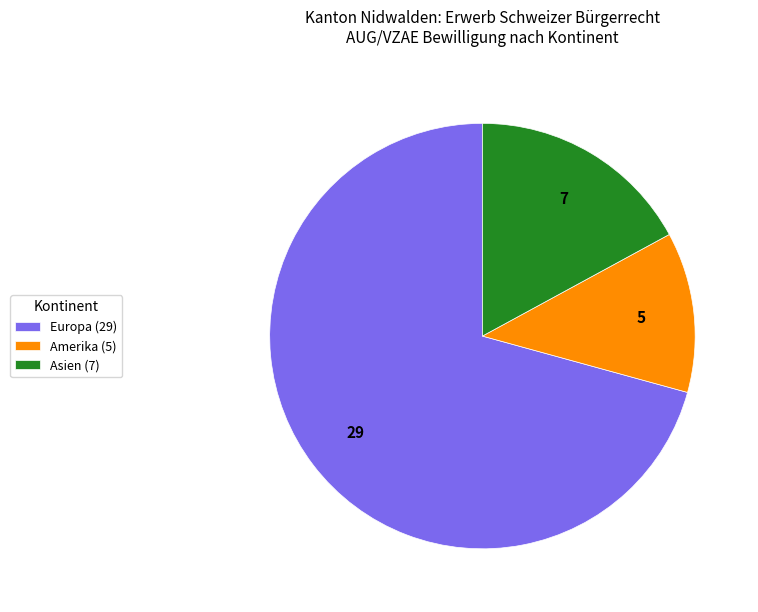

True or false: Amerika (5) accounts for 12% of the total.

True